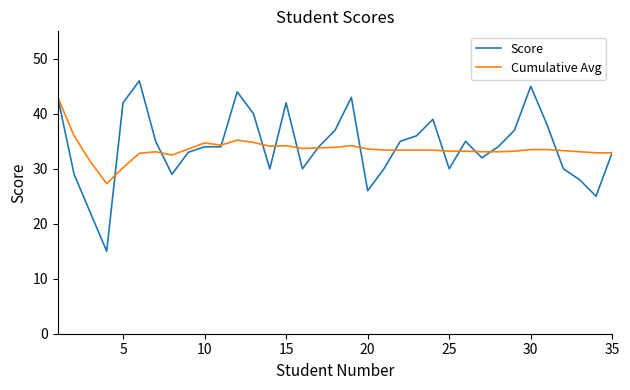

What is the highest value of the Cumulative Avg series?

43.0